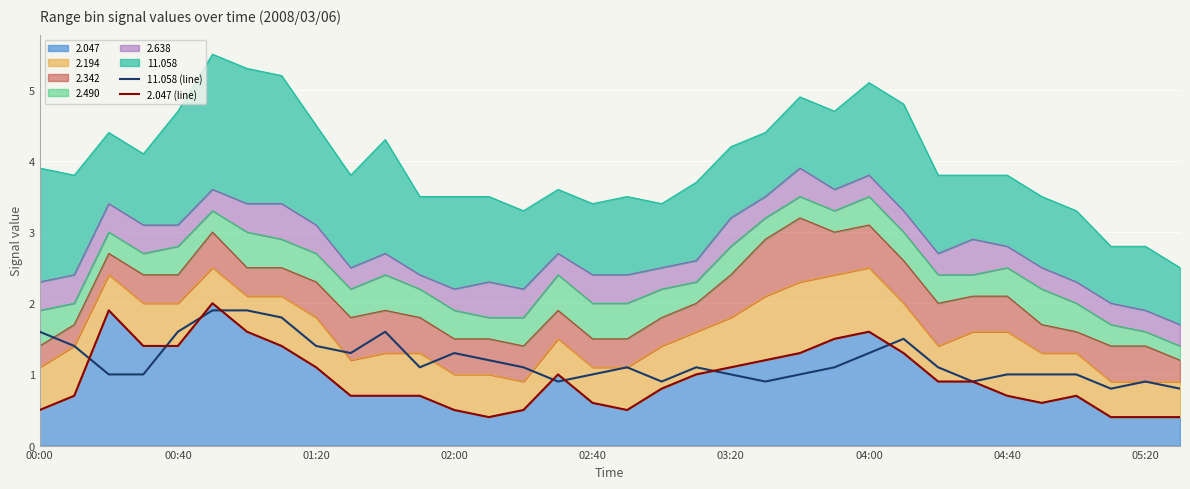

In 2.047 (line), how many points are lower than both neighbors (excluding endpoints)?

3